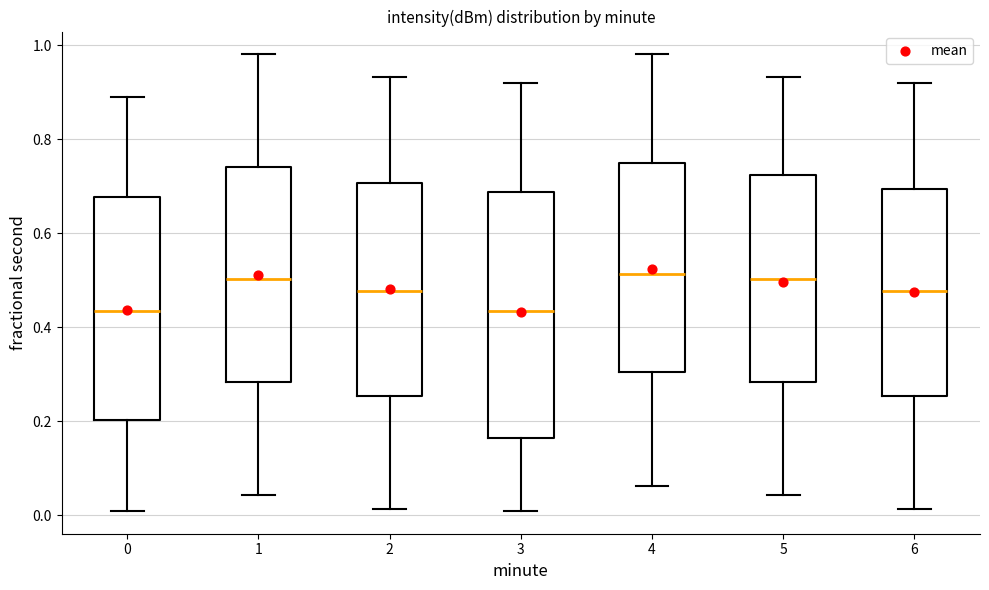

Which box is the tallest, from its lower edge to its upper edge?

3